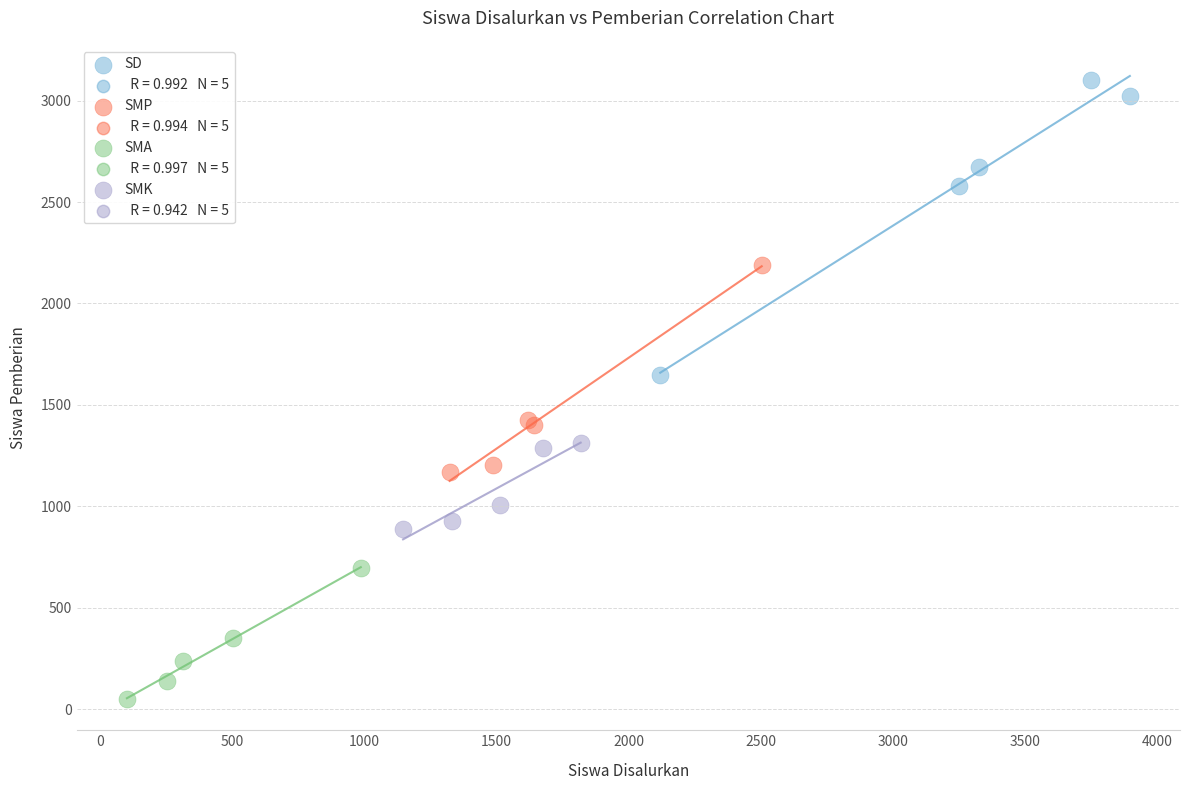

Which series contains the highest Y value?

SD